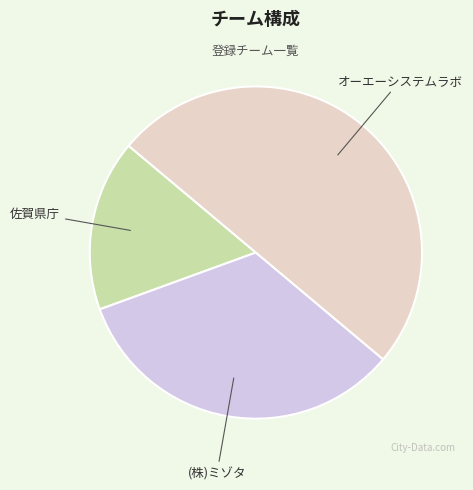

Is the sum of 佐賀県庁 and オーエーシステムラボ greater than half?

Yes